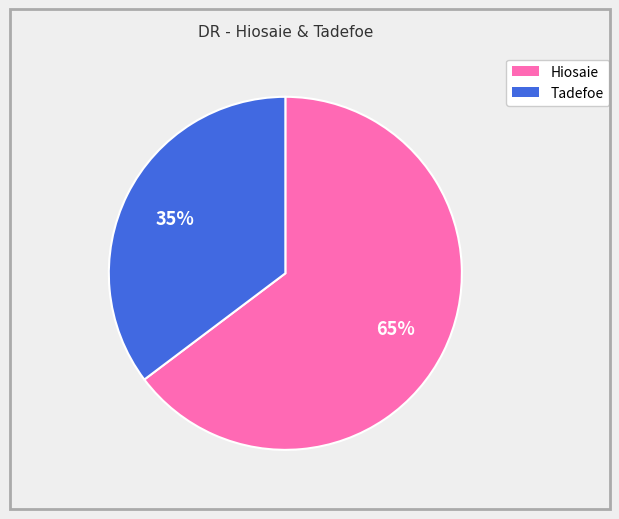

To the nearest percent, what percentage of the pie is Tadefoe?

35%